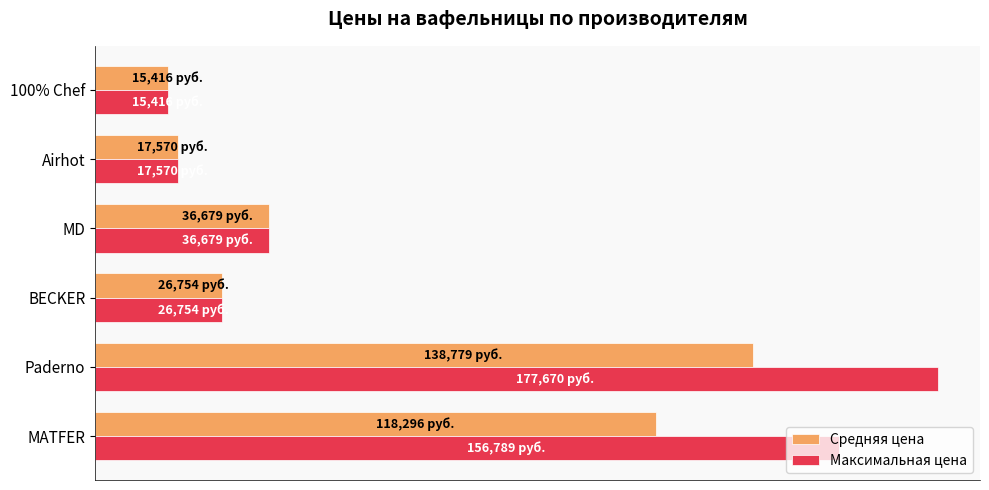

List the series in order of their overall mean, lowest first.

Средняя цена, Максимальная цена